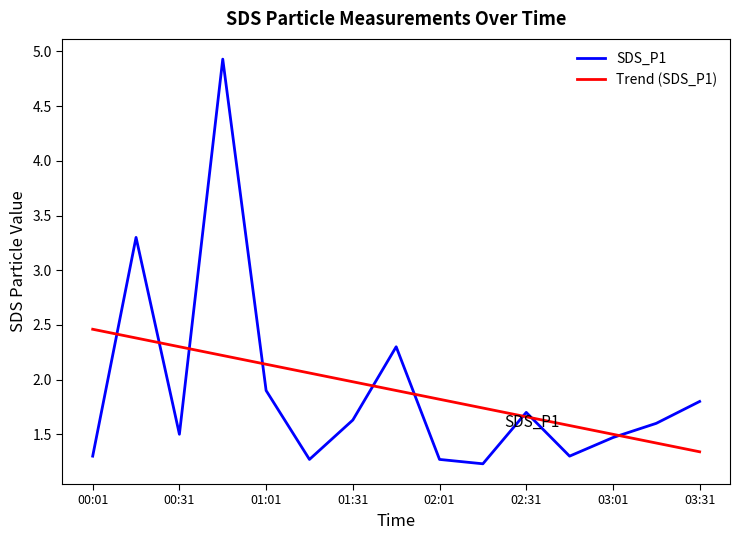

Reading left to right, what are all the values shown in this chart?

SDS_P1: 1.3	3.3	1.5	4.9	1.9	1.3	1.6	2.3	1.3	1.2	1.7	1.3	1.5	1.6	1.8
Trend (SDS_P1): 2.5	2.4	2.3	2.2	2.1	2.1	2.0	1.9	1.8	1.7	1.7	1.6	1.5	1.4	1.3